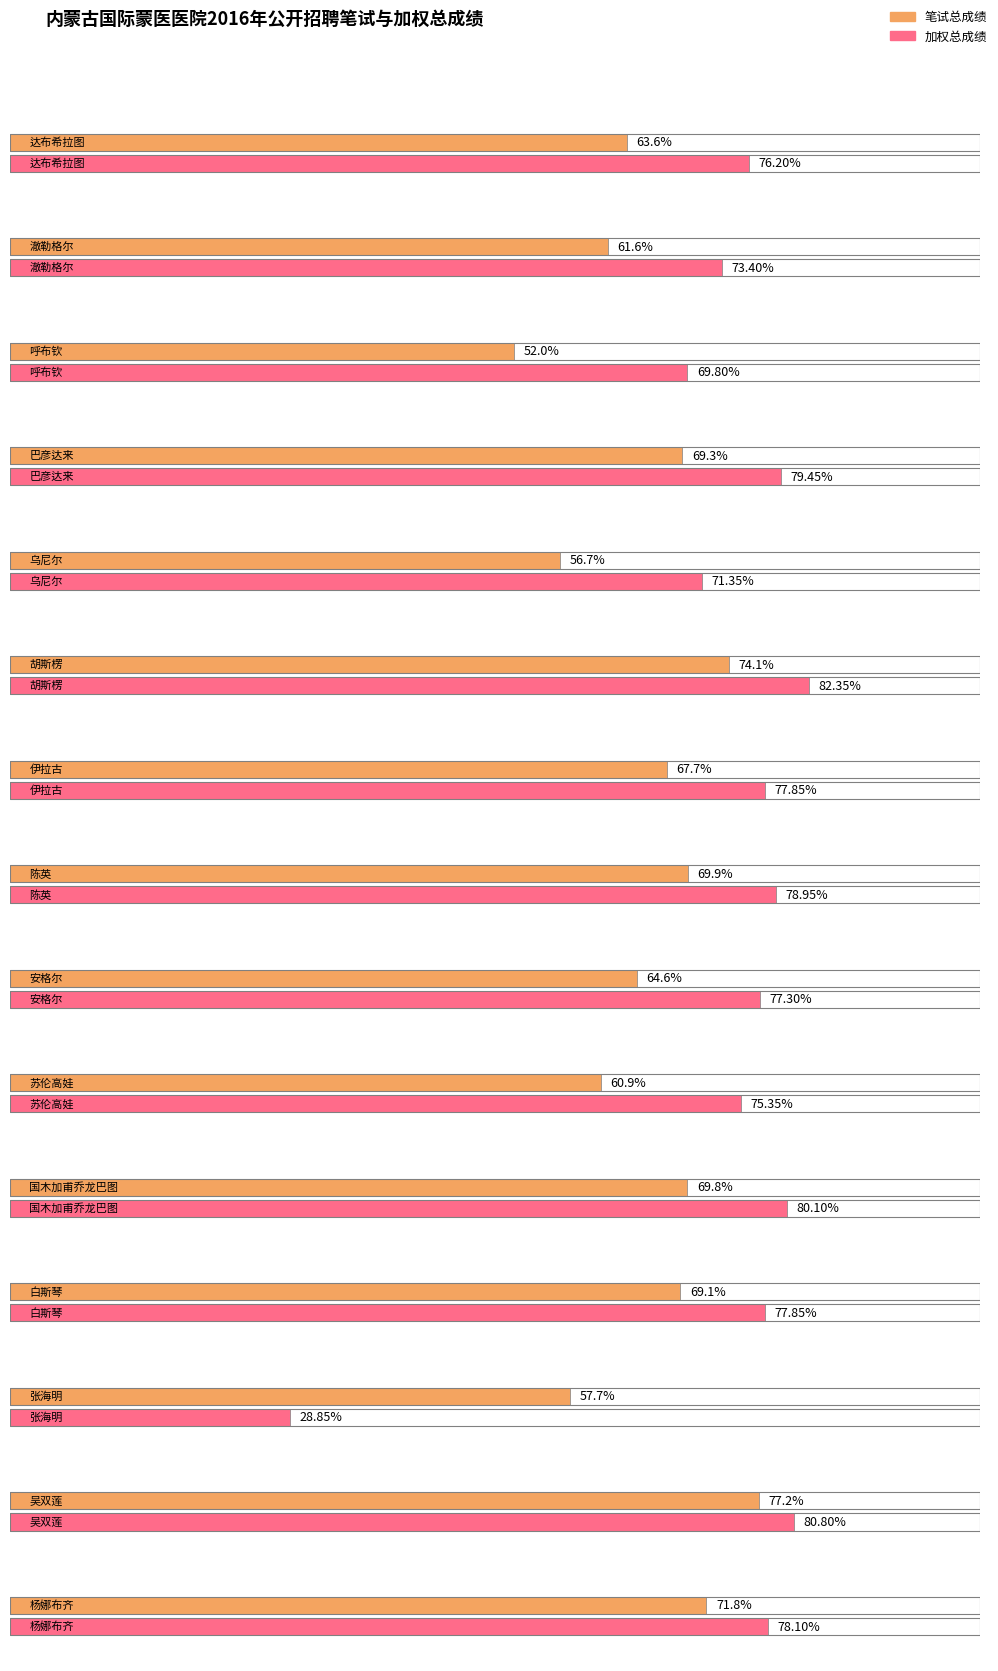

What is the average value of the 笔试总成绩 series?

65.7